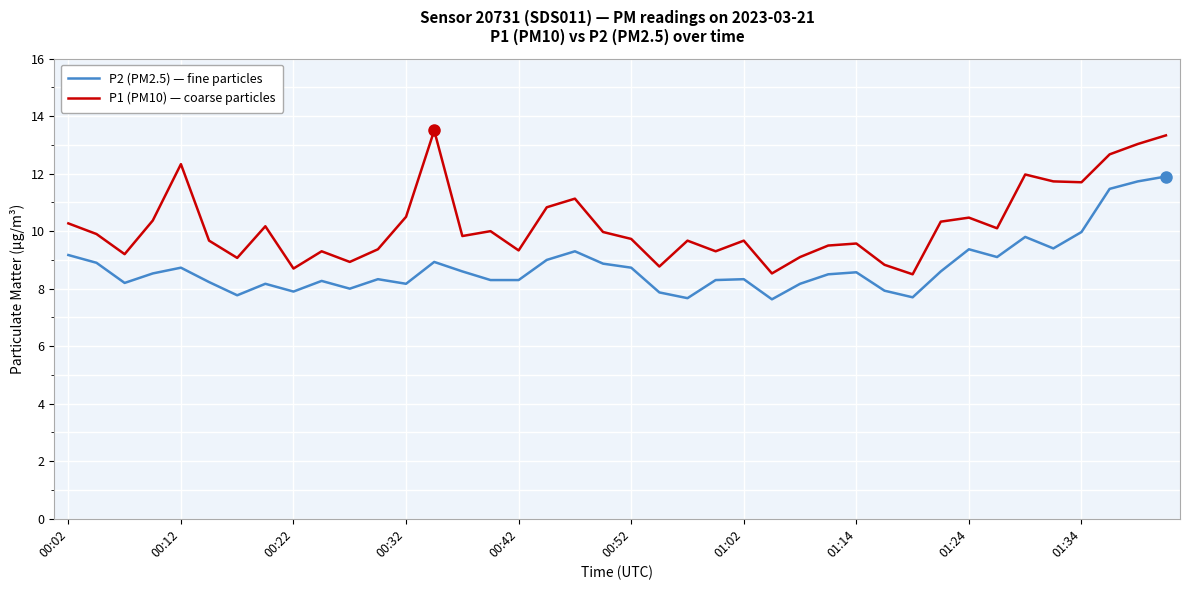

Which series has the largest range (max minus min)?

P1 (PM10) — coarse particles